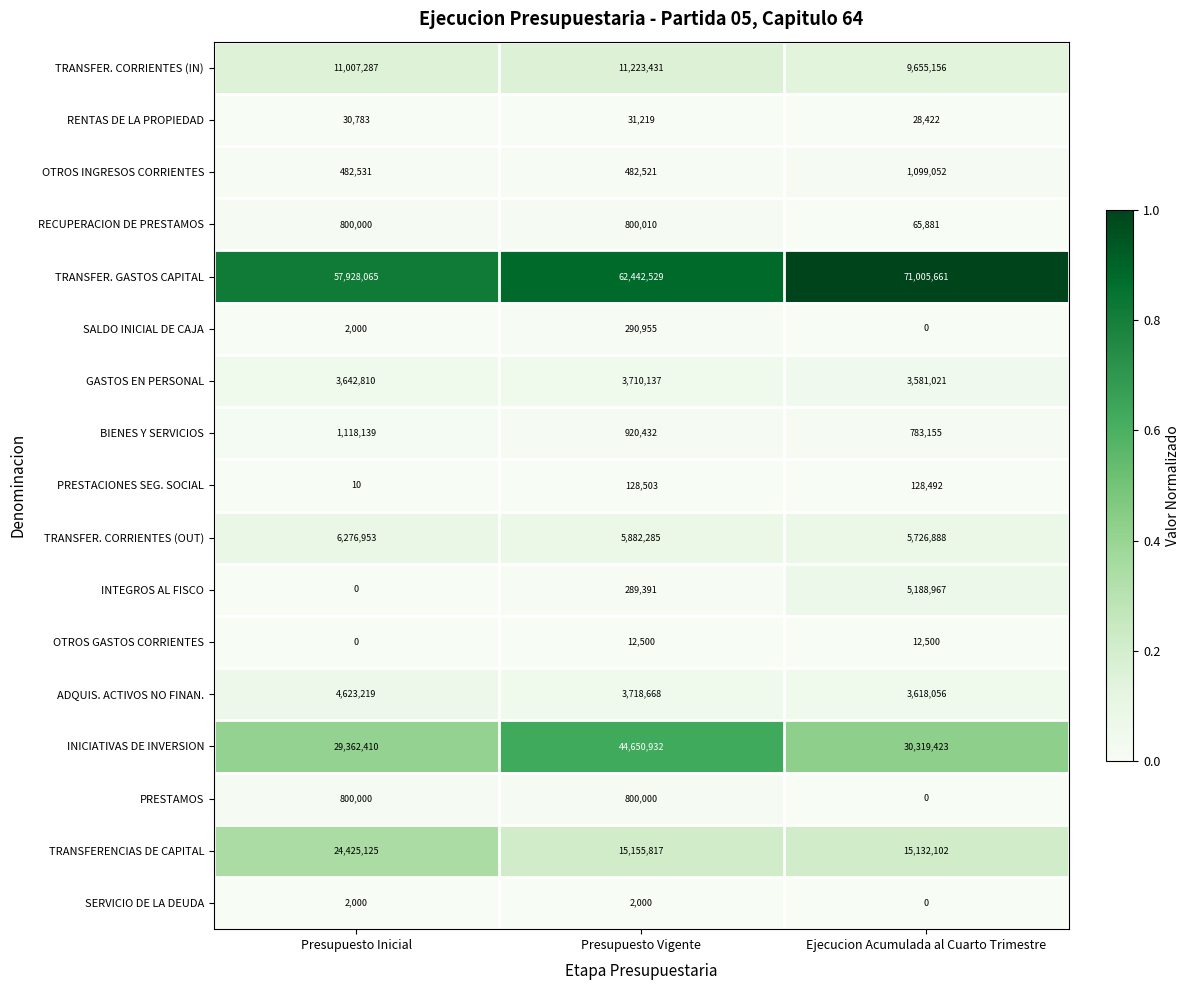

What is the difference between the highest and lowest values at Presupuesto Vigente?

62440529